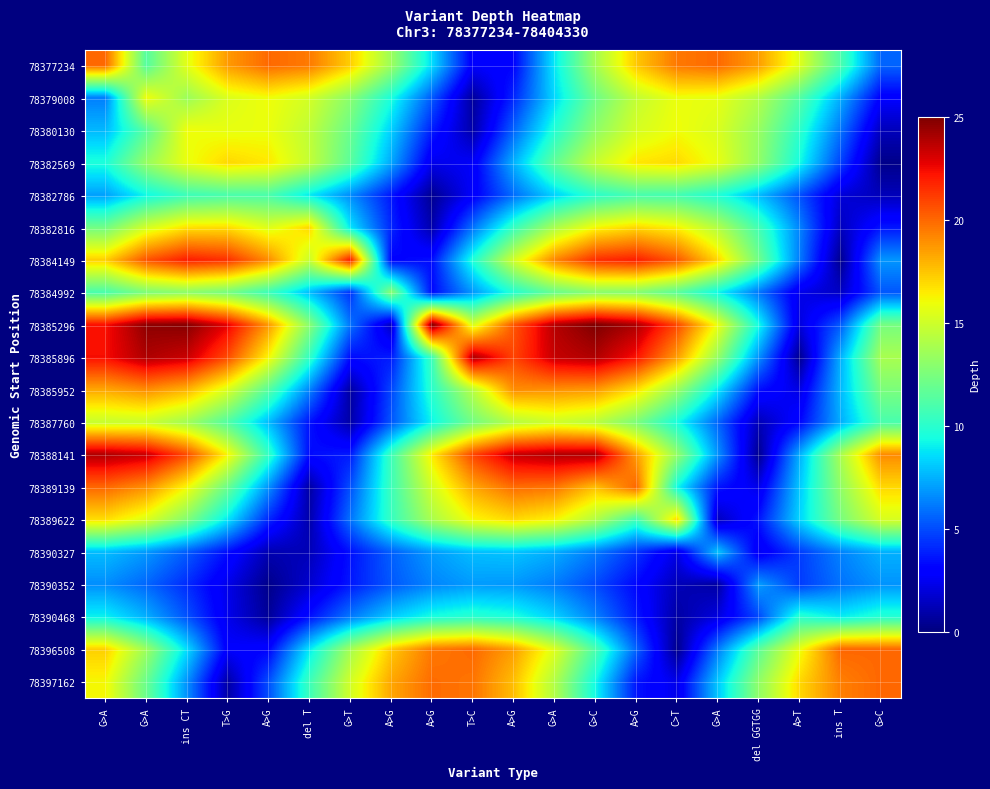

Which label corresponds to the largest value in the chart?

A>G